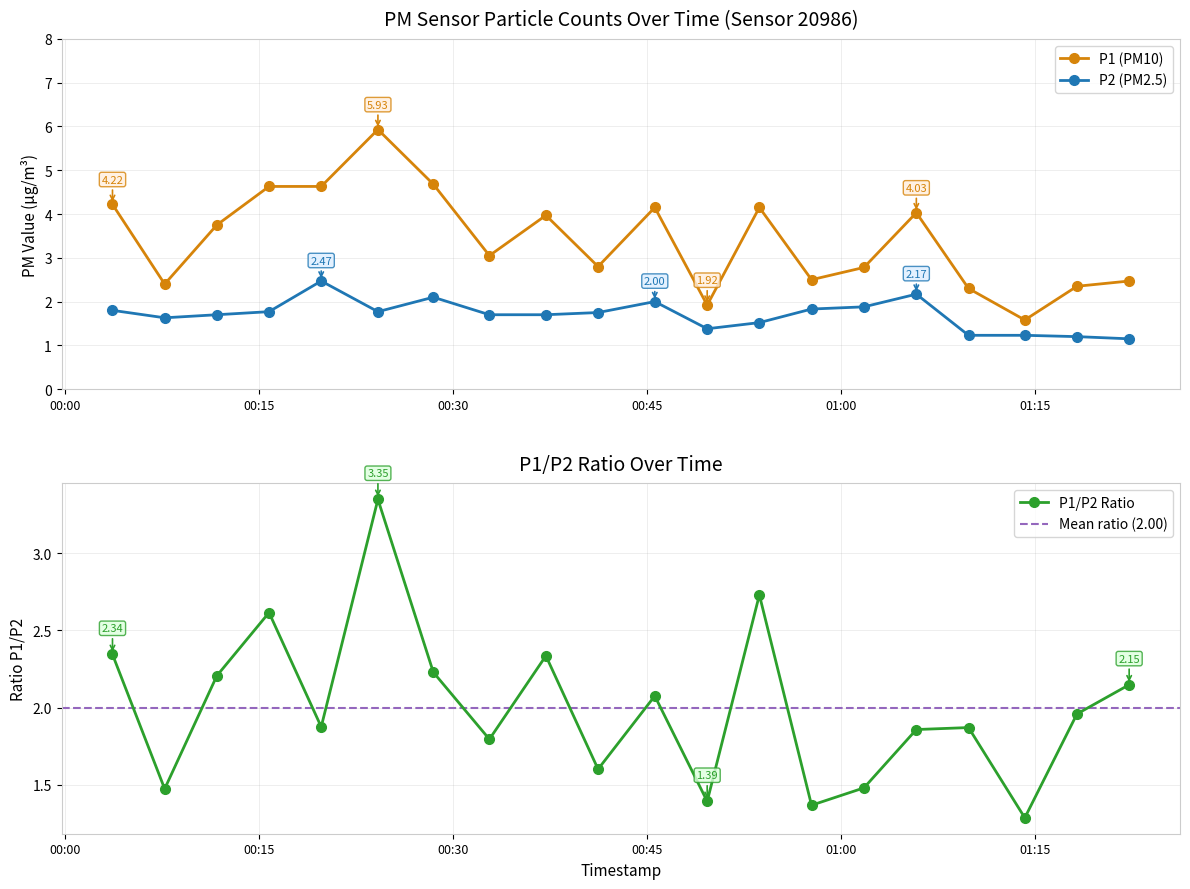

What are all the series names shown in the legend?

P1, P2